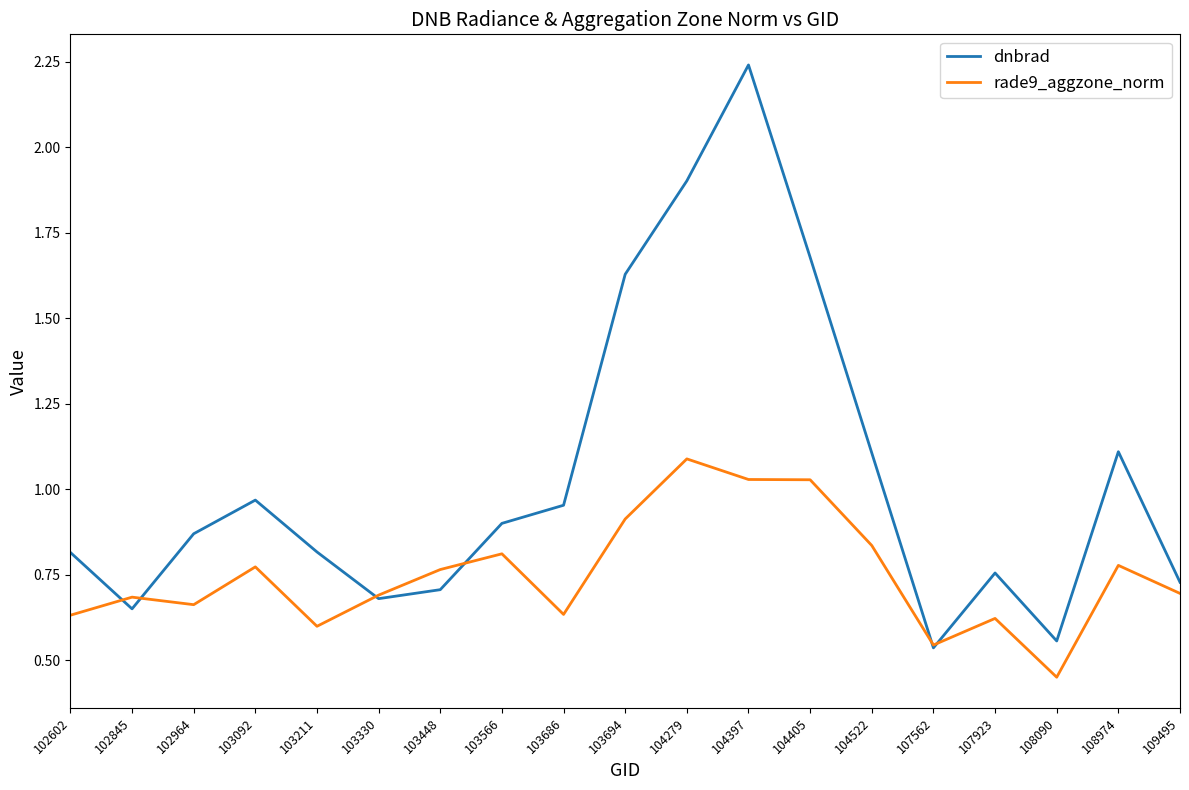

Which series changed the most between 104279 and 108974?

dnbrad